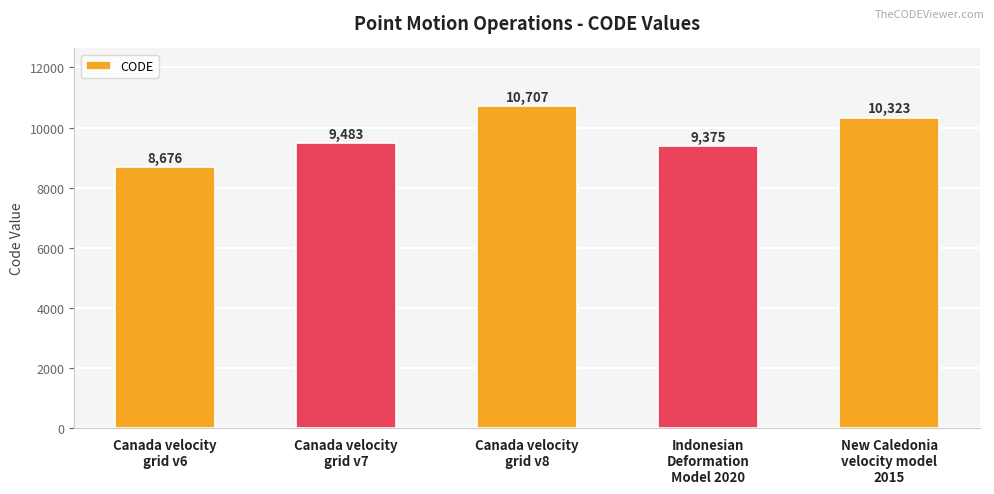

What is the approximate value at New Caledonia
velocity model
2015, to the nearest 50?

10300